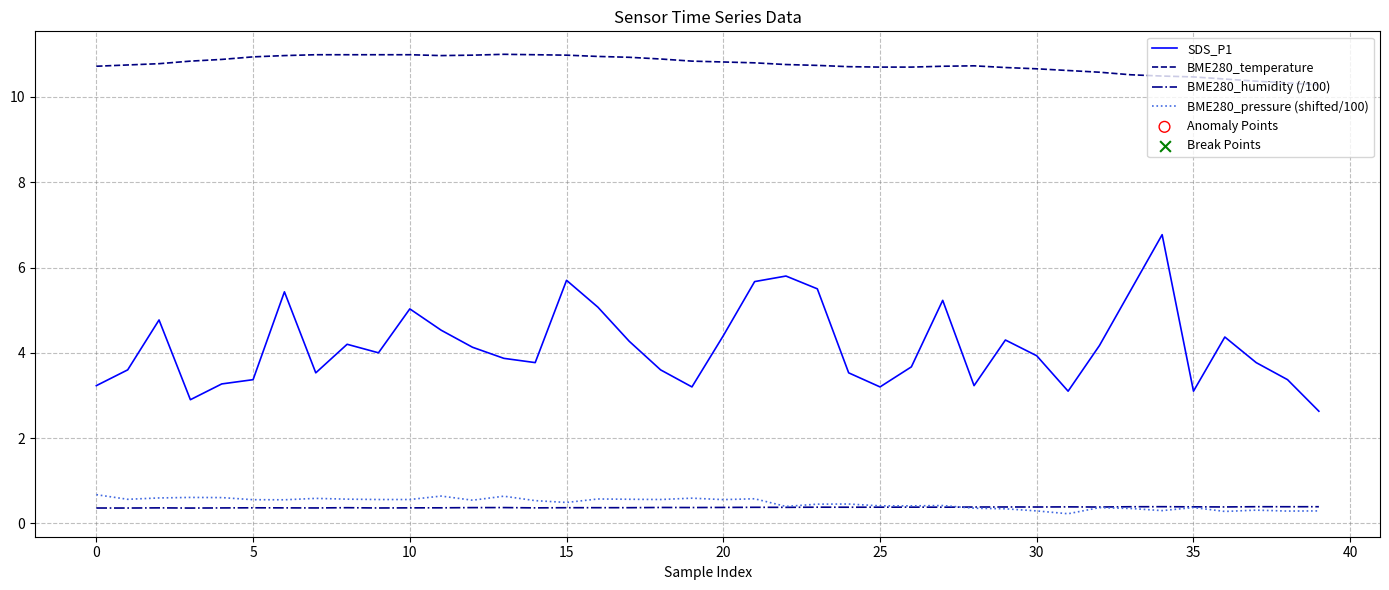

What is the highest value of the BME280_pressure (shifted/100) series?

0.7